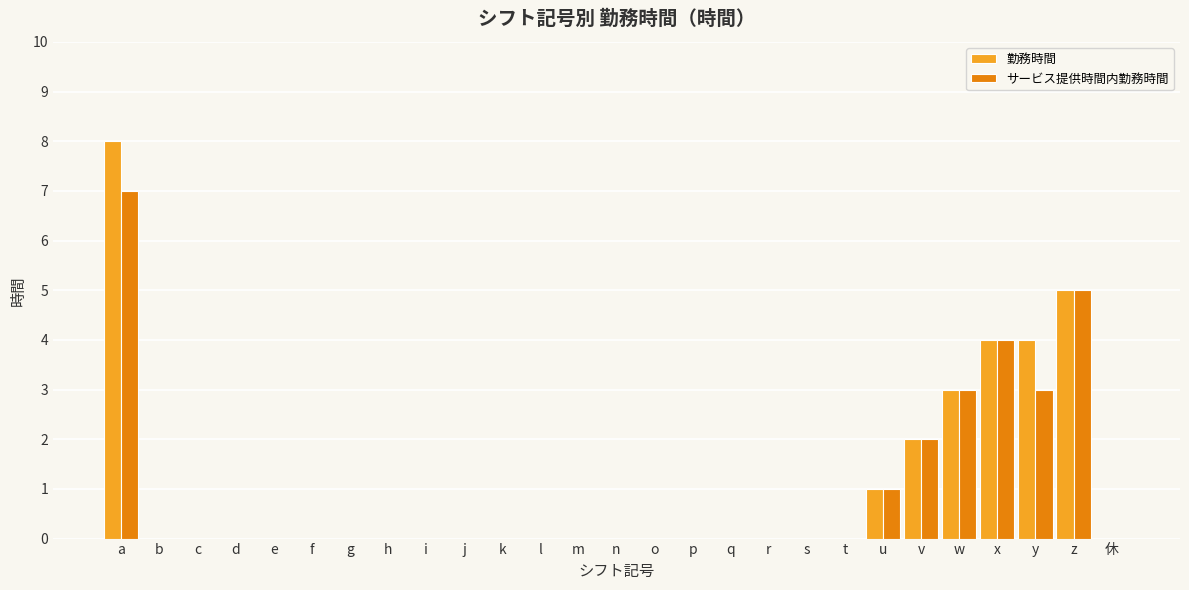

What is the average value of the 勤務時間 series?

1